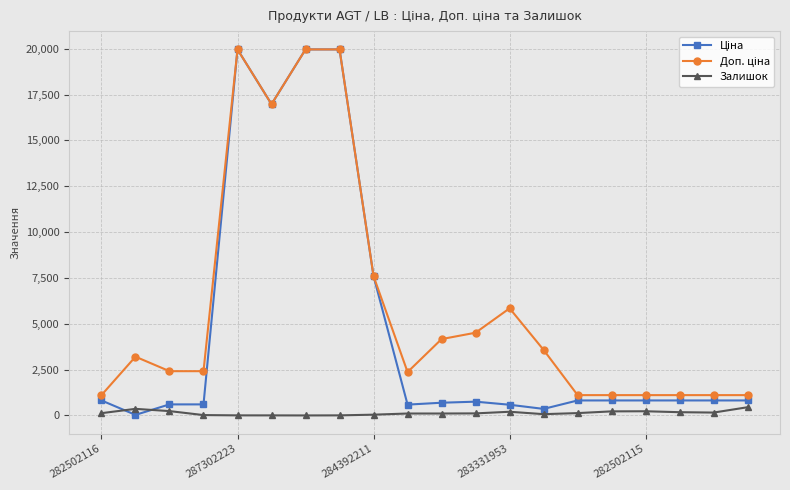

What is the maximum value for Залишок?

450.0